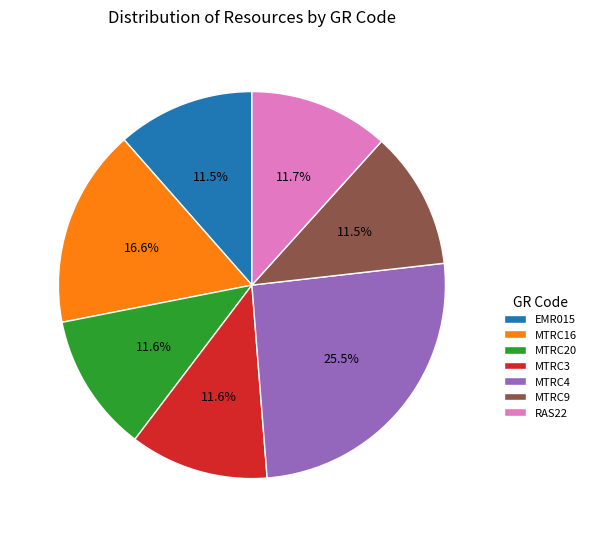

To the nearest percent, what percentage of the pie is MTRC3?

12%